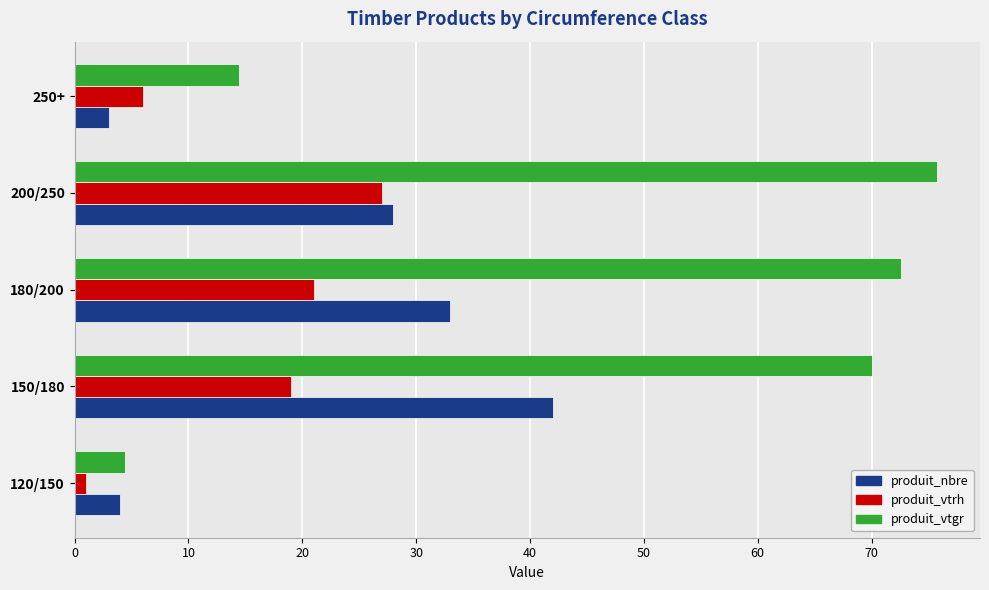

Rank the series by their maximum value, from lowest to highest.

produit_vtrh, produit_nbre, produit_vtgr